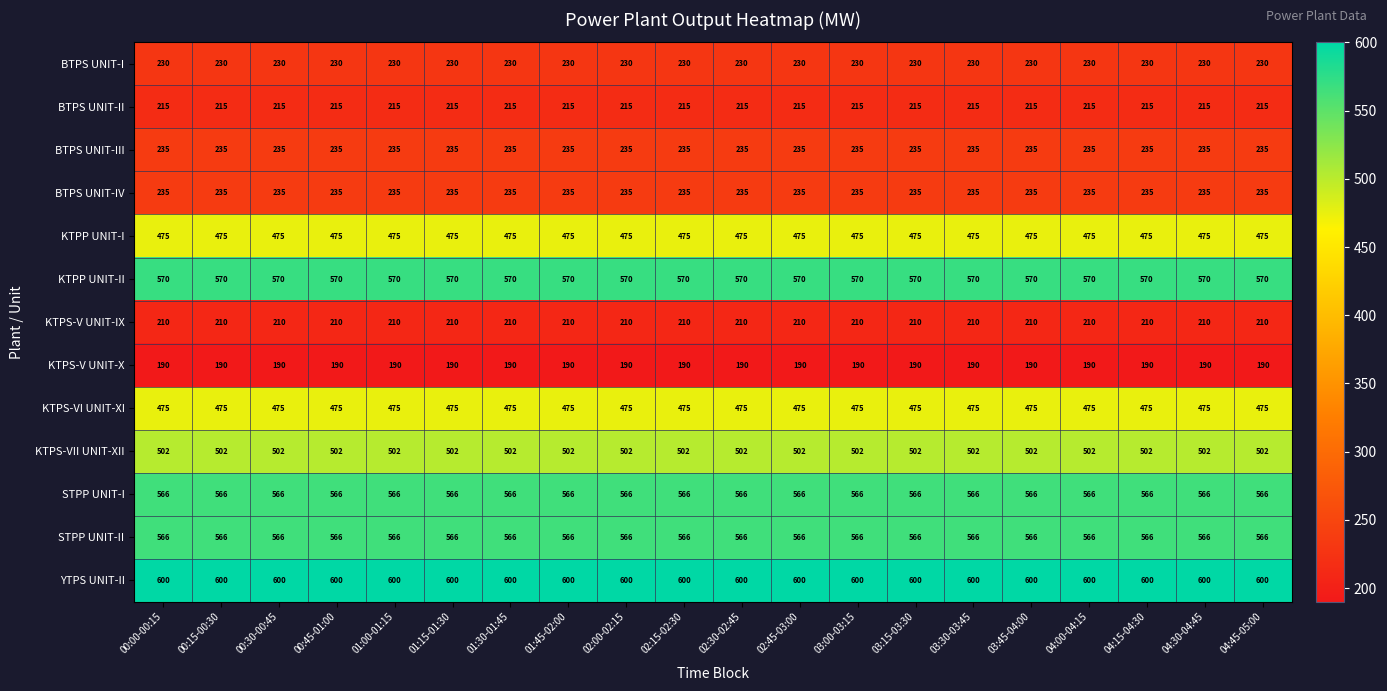

What is the approximate value of STPP UNIT-I at 02:00-02:15?

566